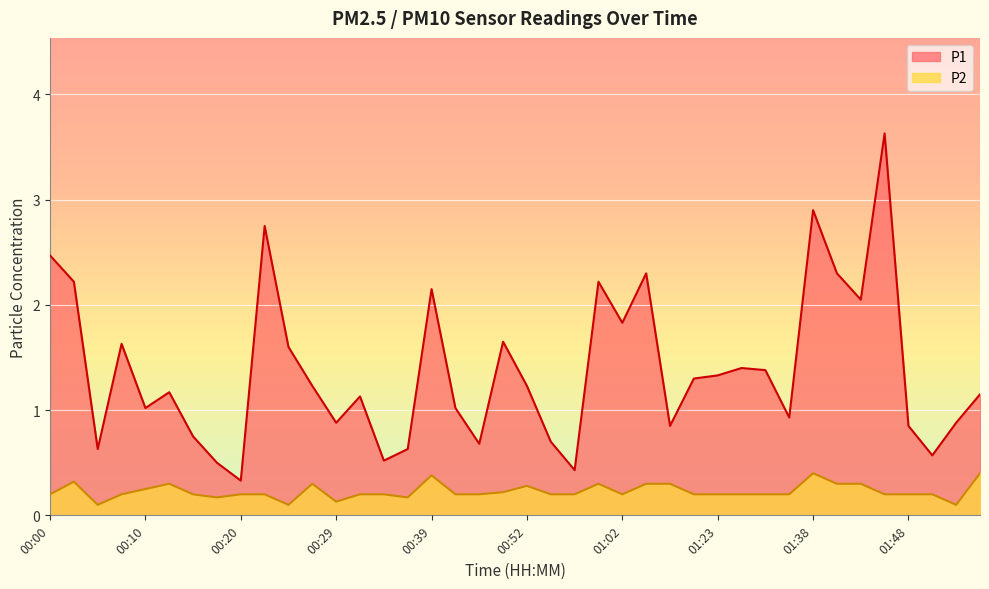

Between 00:32 and 01:41, which is larger?

01:41